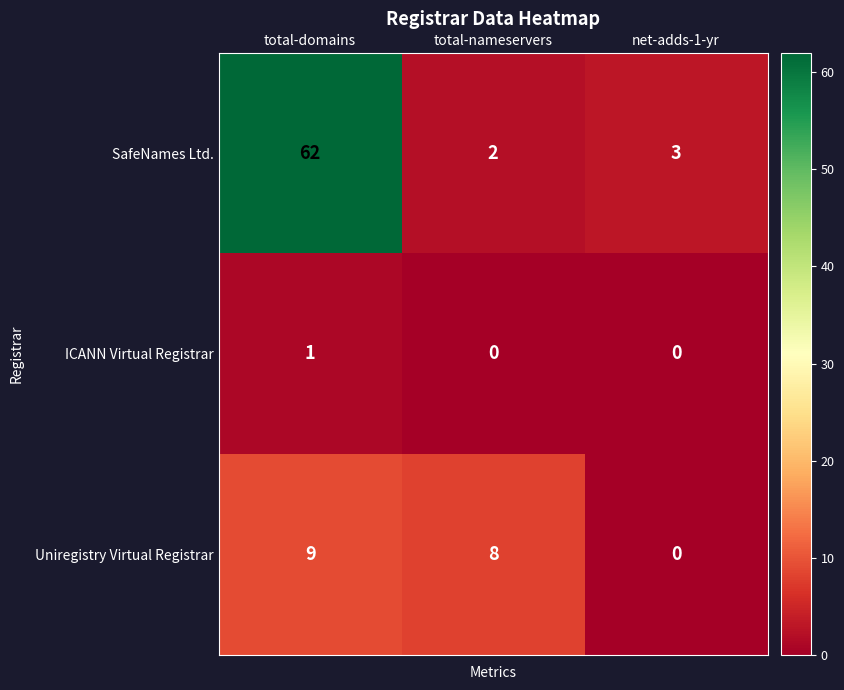

Reading left to right, transcribe all the data shown in this chart.

SafeNames Ltd.: total-domains=62	total-nameservers=2	net-adds-1-yr=3
ICANN Virtual Registrar: total-domains=1	total-nameservers=0	net-adds-1-yr=0
Uniregistry Virtual Registrar: total-domains=9	total-nameservers=8	net-adds-1-yr=0